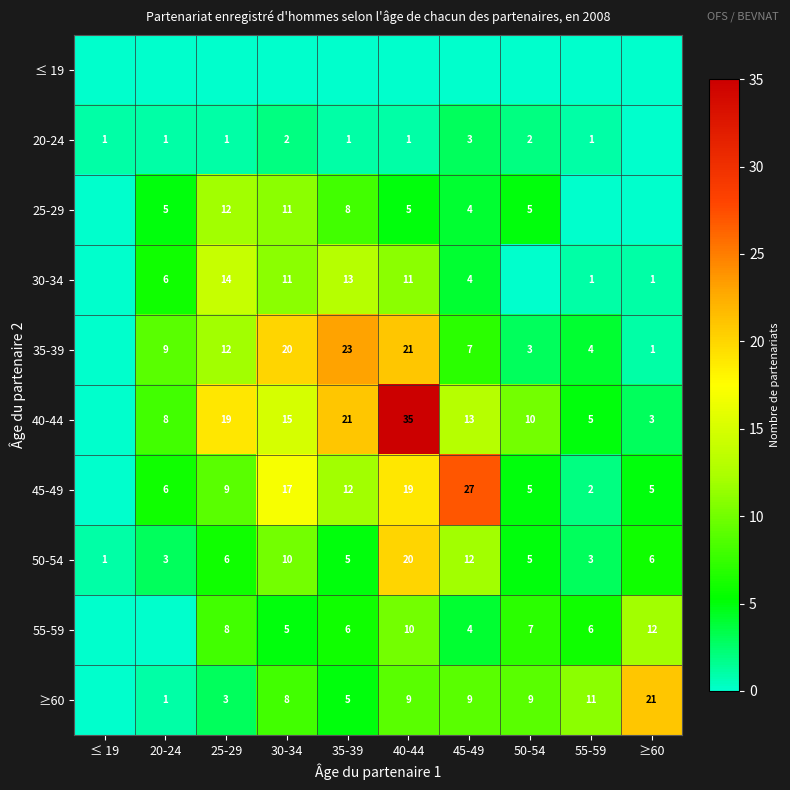

Is the value of 45-49 at 40-44 greater than the value of 50-54 at 50-54?

Yes